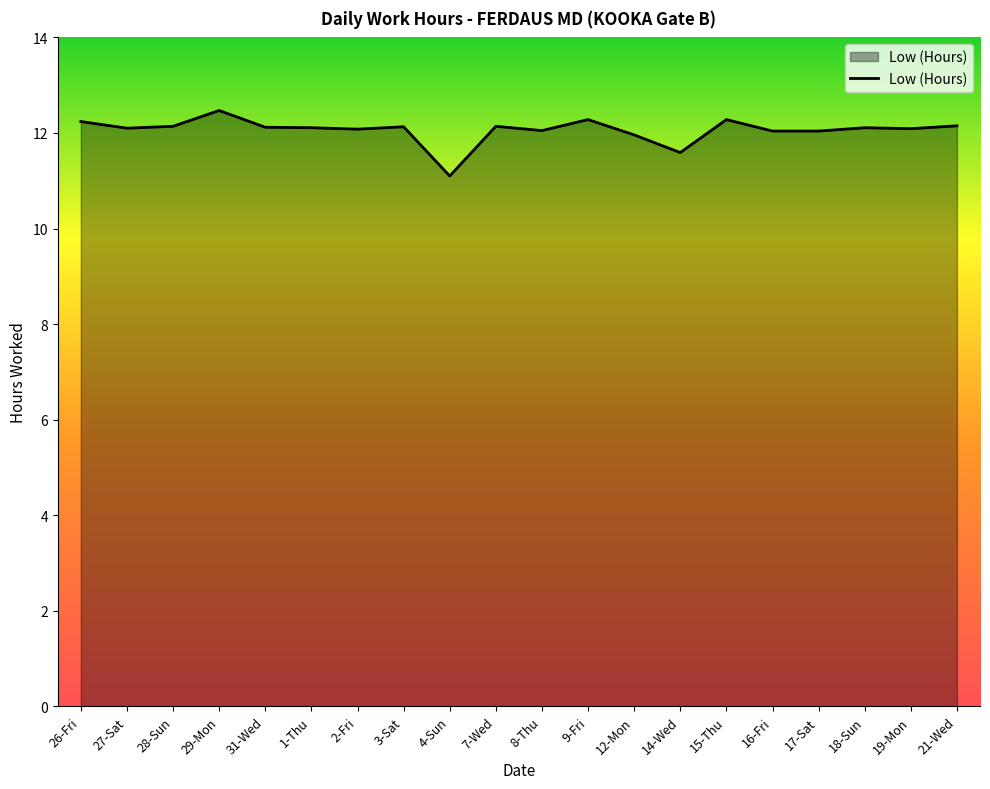

True or false: the data shows 6.0 at 31-Wed.

False